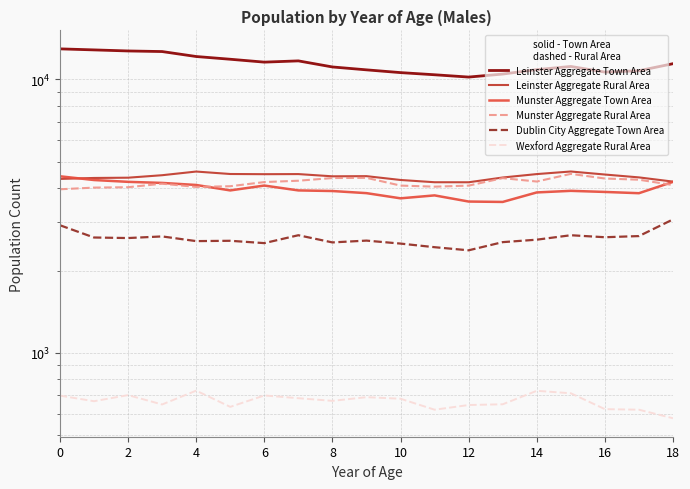

What is the label of the 17th point from the left?

16